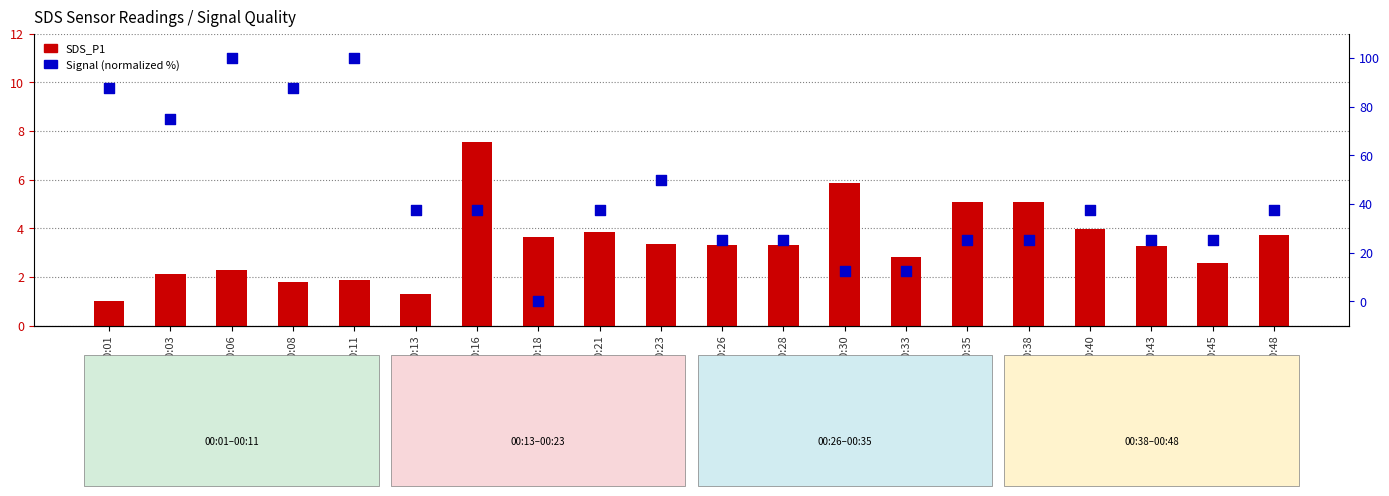

Which series contains the highest Y value?

Signal (normalized %)